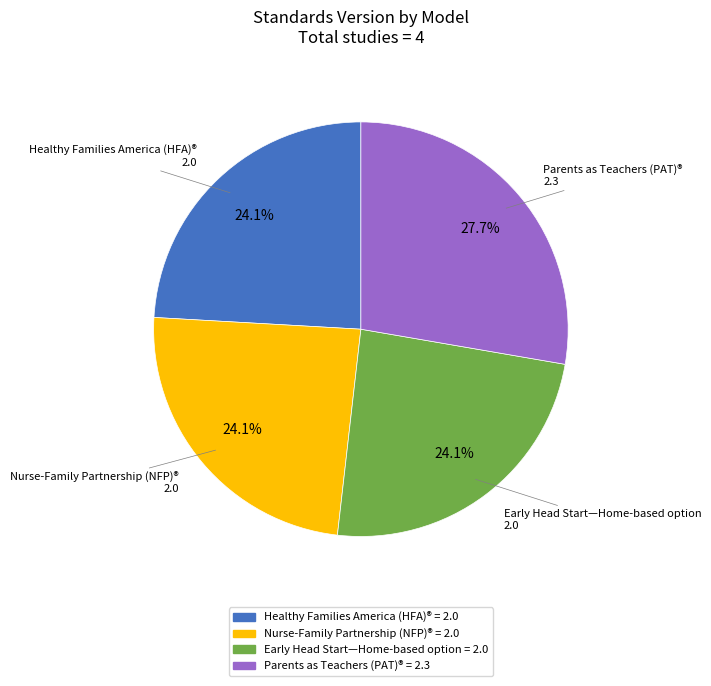

Which slice is the largest?

Parents as Teachers (PAT)®